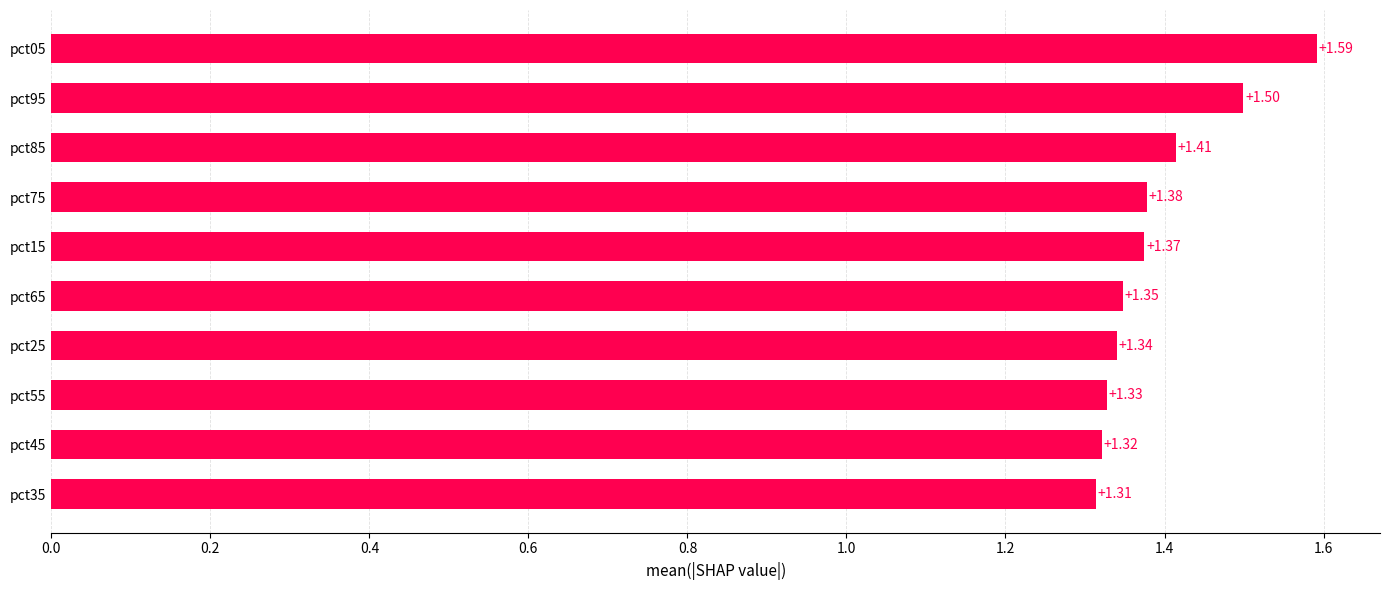

Which has a higher value, pct05 or pct95?

pct05